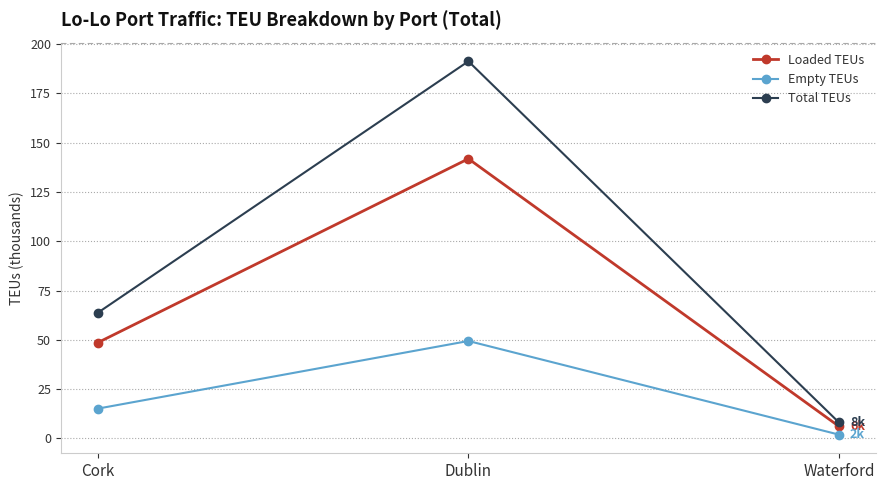

At which label does Loaded TEUs first exceed 48?

Cork